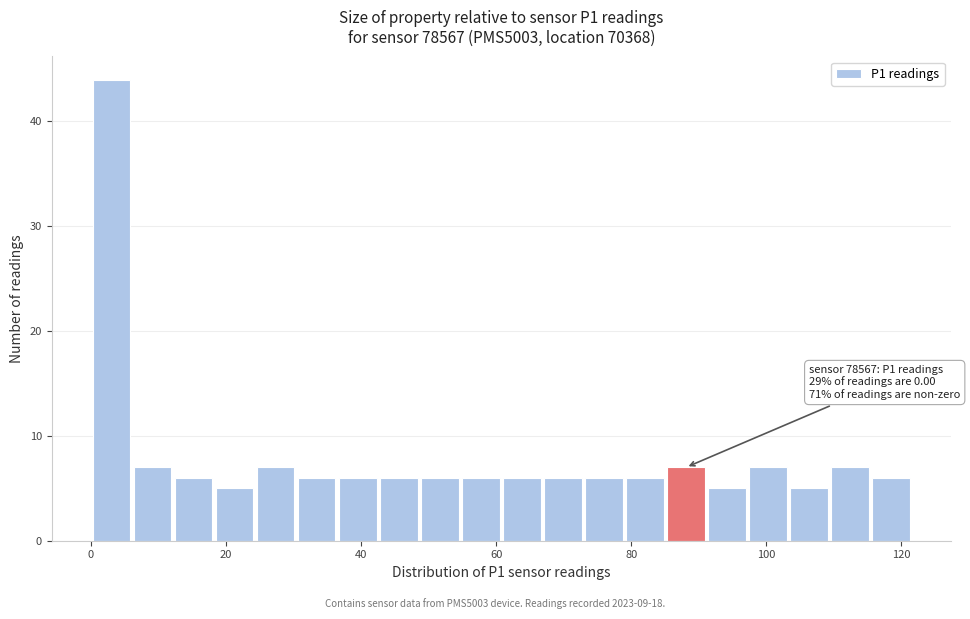

Read against the x-axis, roughly where is the centre of the tallest bar?

4